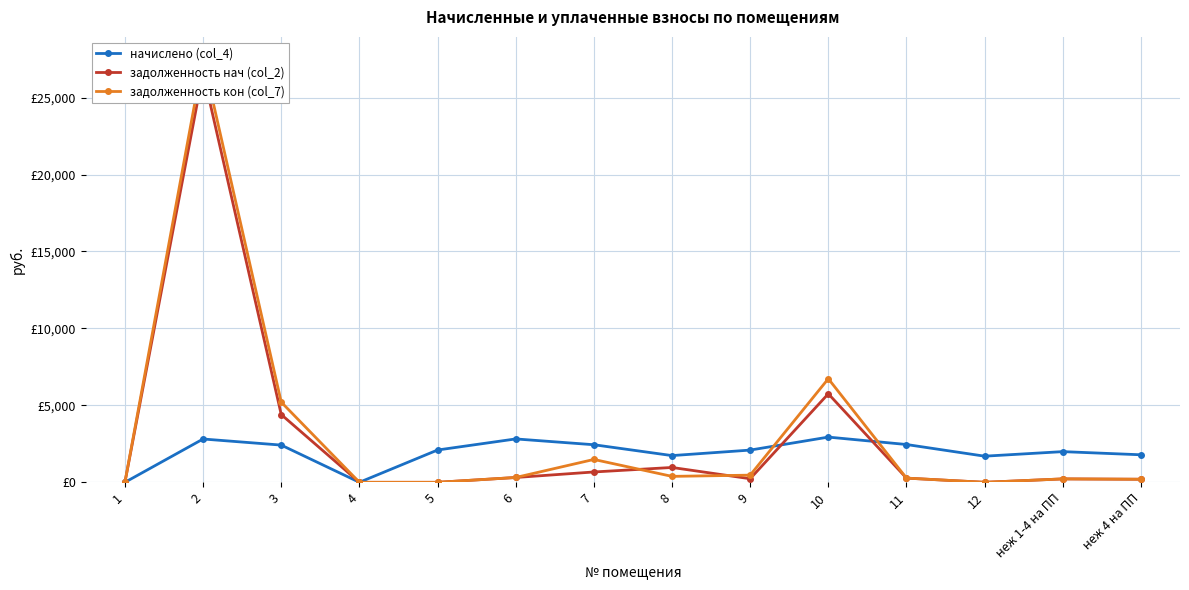

Between 3 and 7, which series saw the biggest shift?

задолженность нач (col_2)